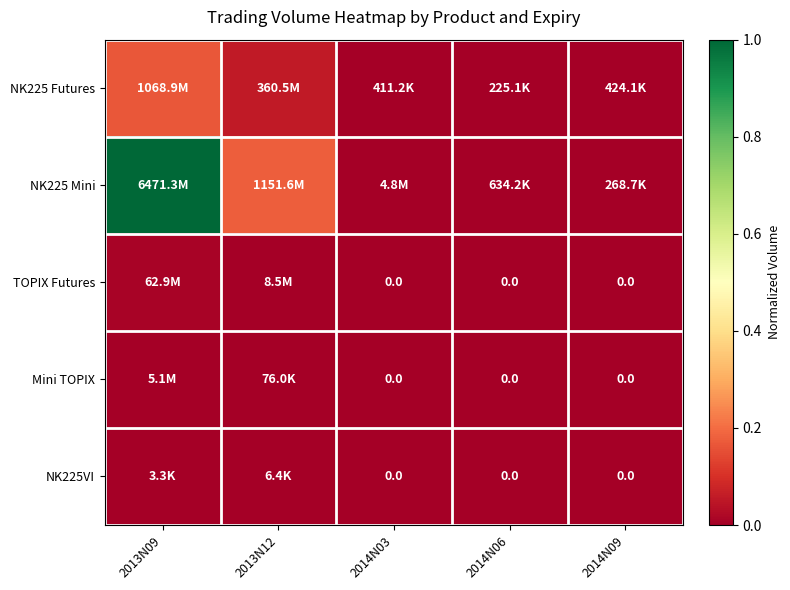

What is the sum of all NK225 Futures values?

0.2